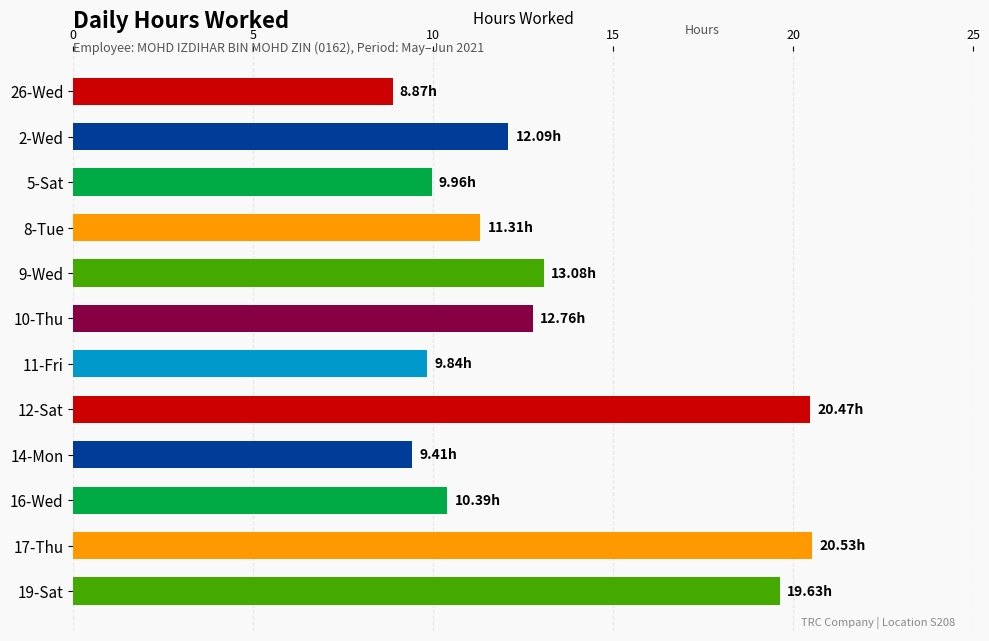

Which has a higher value, 14-Mon or 5-Sat?

5-Sat